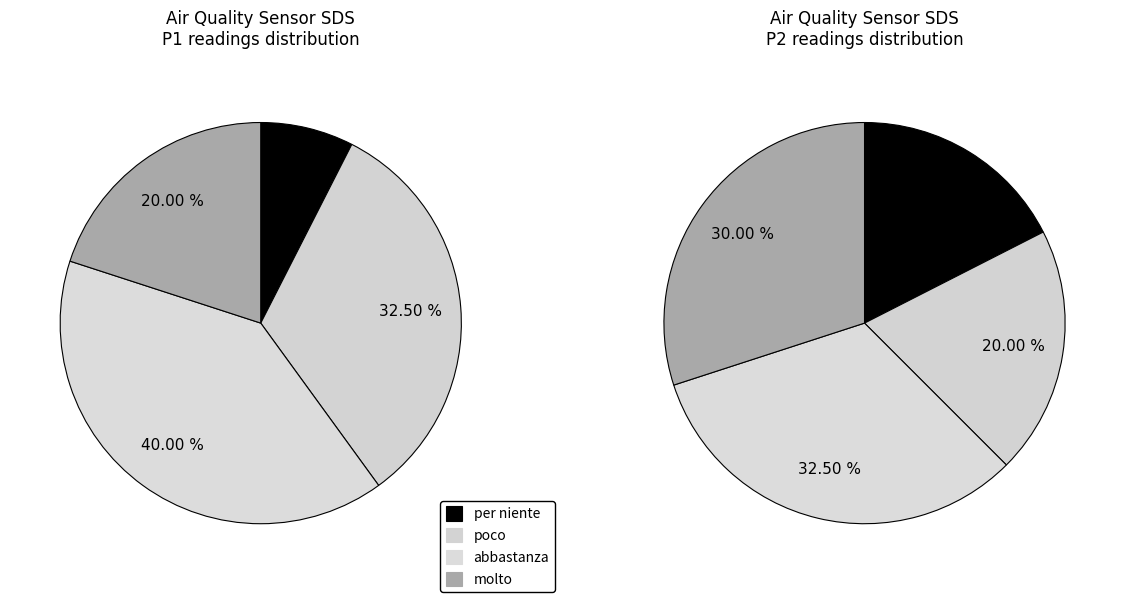

Does 15 represent more than half of the total?

No